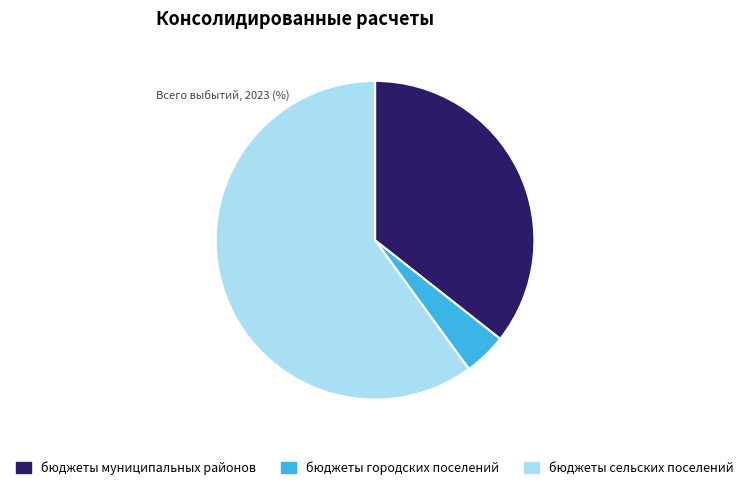

Rank the categories by value from highest to lowest.

бюджеты сельских поселений, бюджеты муниципальных районов, бюджеты городских поселений